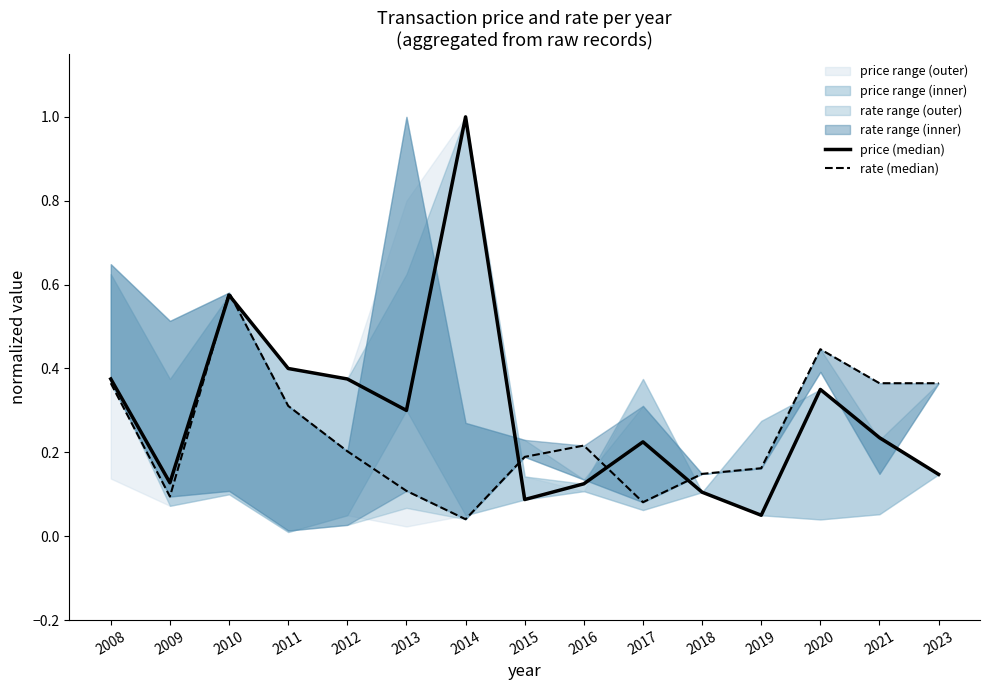

In price (median), how many points are higher than both neighbors (excluding endpoints)?

4